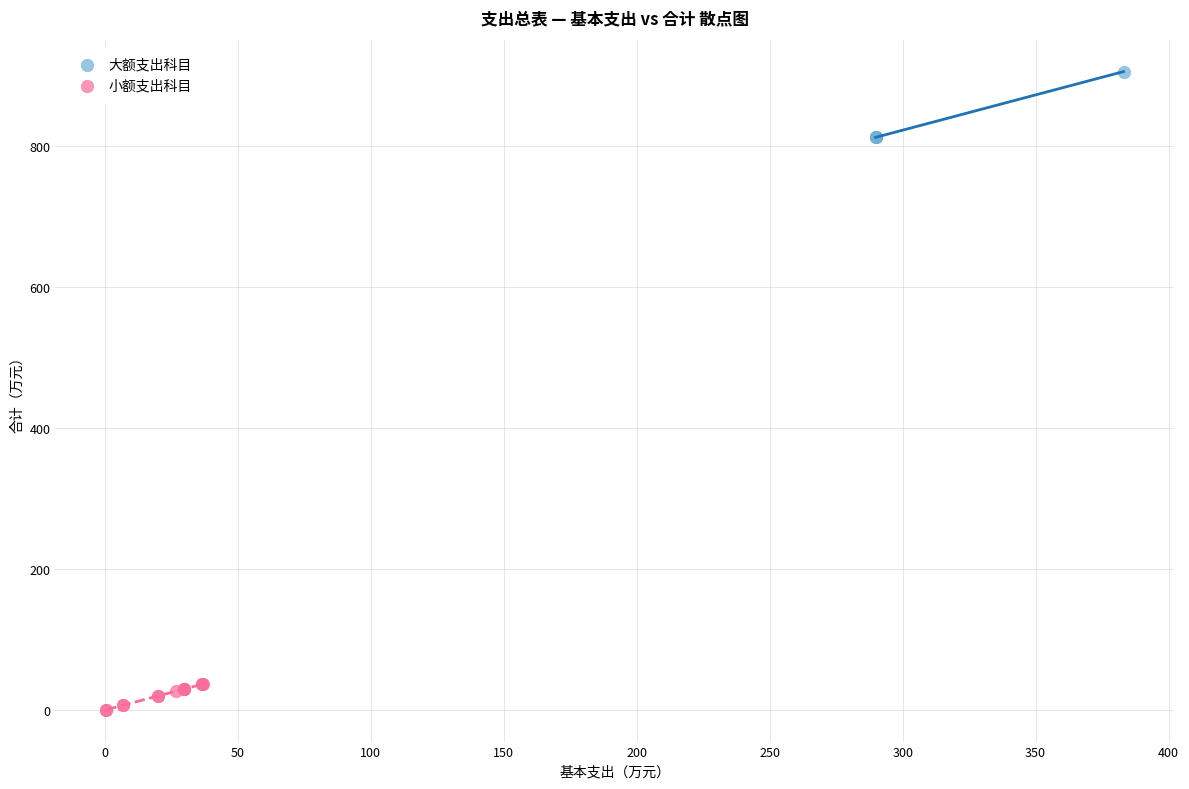

Which series reaches the maximum Y coordinate?

大额支出科目